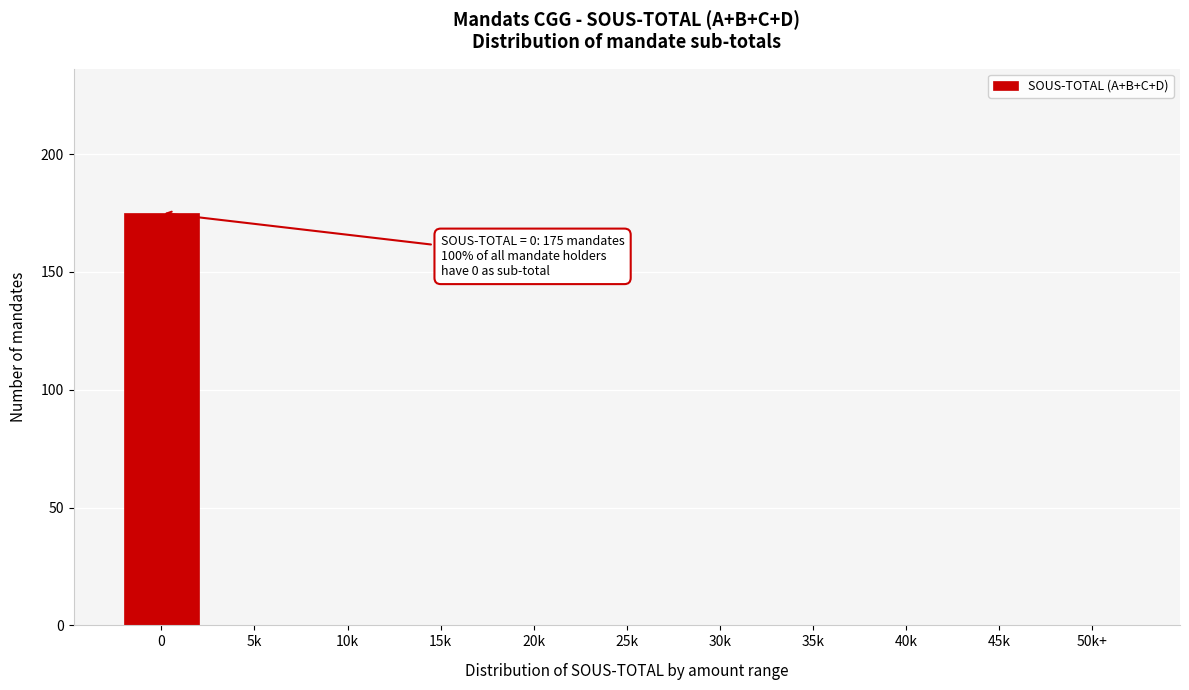

What is the sum of all values?

175